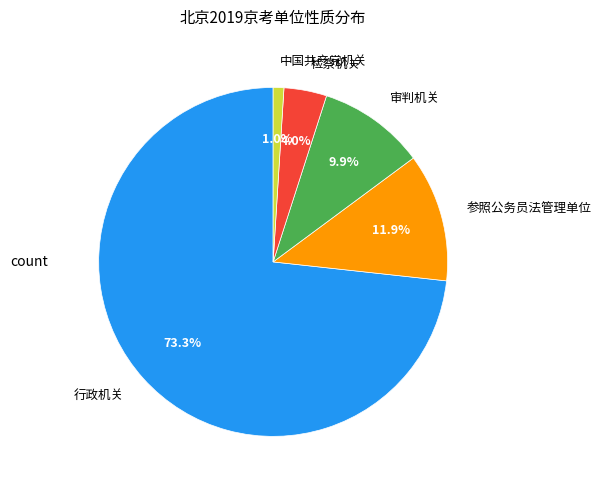

To the nearest percent, what is the difference between the largest and smallest slice percentages?

72%